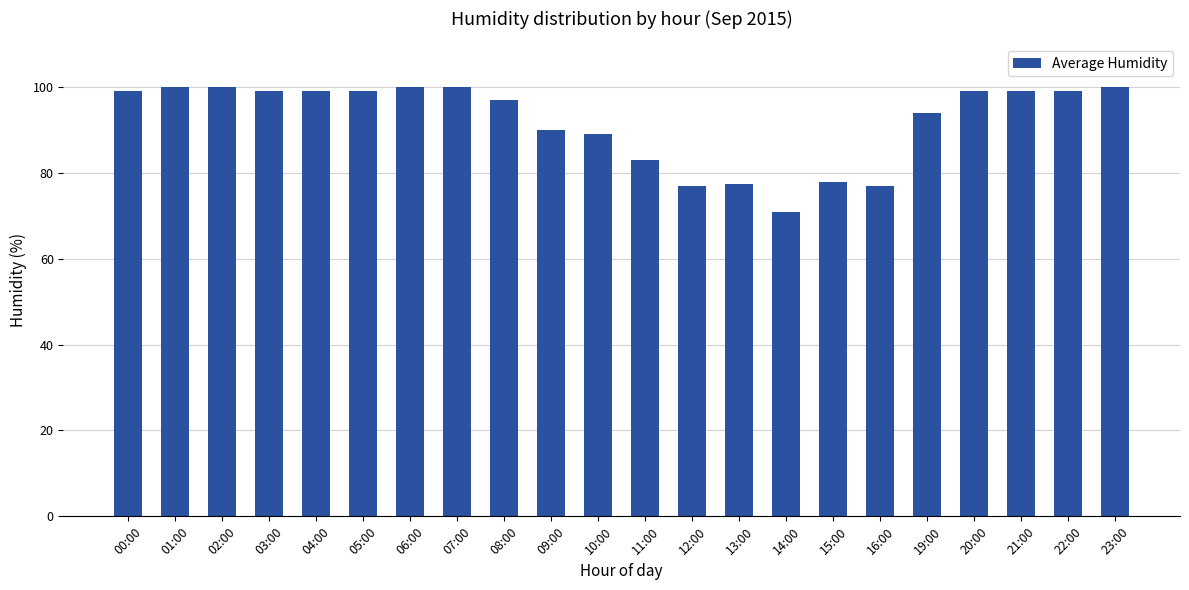

What is the label of the 3rd bar from the right?

21:00